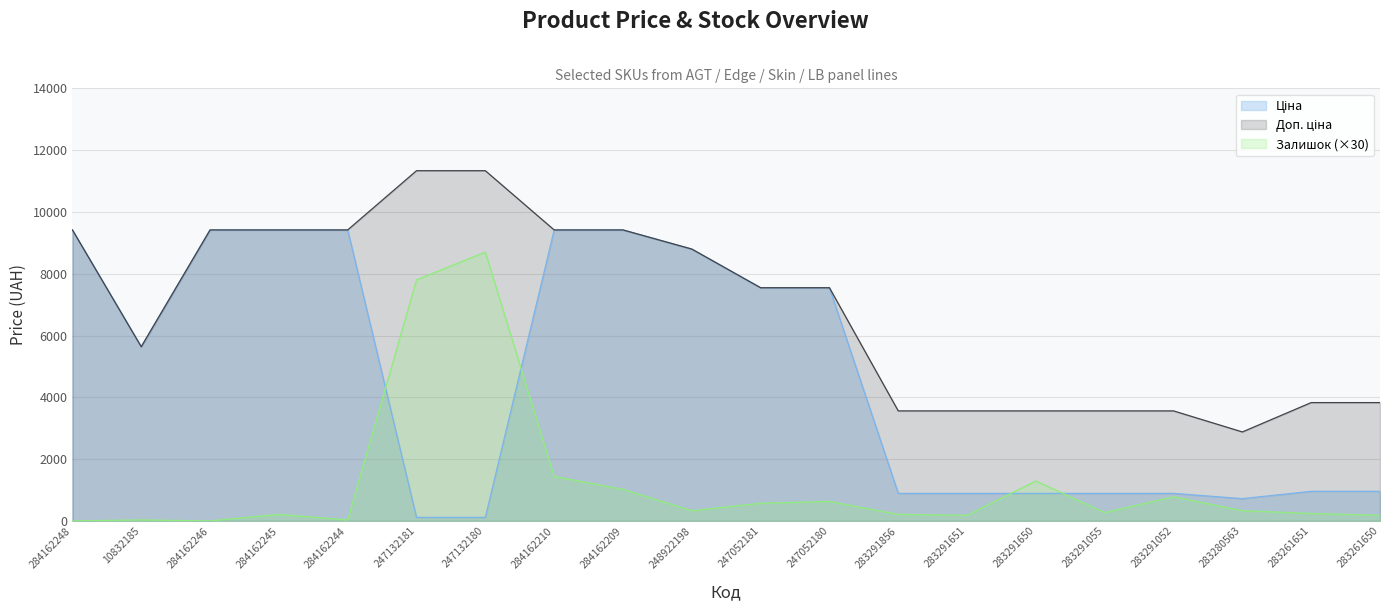

Reading right to left, what are all the values shown in this chart?

Ціна: 957.1	957.1	719.6	889.9	889.9	889.9	889.9	889.9	7545.9	7545.9	8797.6	9416.9	9416.9	113.3	113.3	9416.9	9416.9	9416.9	5636.0	9416.9
Доп. ціна: 3828.4	3828.4	2878.5	3559.7	3559.7	3559.7	3559.7	3559.7	7545.9	7545.9	8797.6	9416.9	9416.9	11334.0	11334.0	9416.9	9416.9	9416.9	5636.0	9416.9
Залишок: 180.0	240.0	330.0	780.0	270.0	1290.0	180.0	210.0	630.0	570.0	330.0	1020.0	1440.0	8700.0	7800.0	30.0	210.0	0.0	30.0	0.0